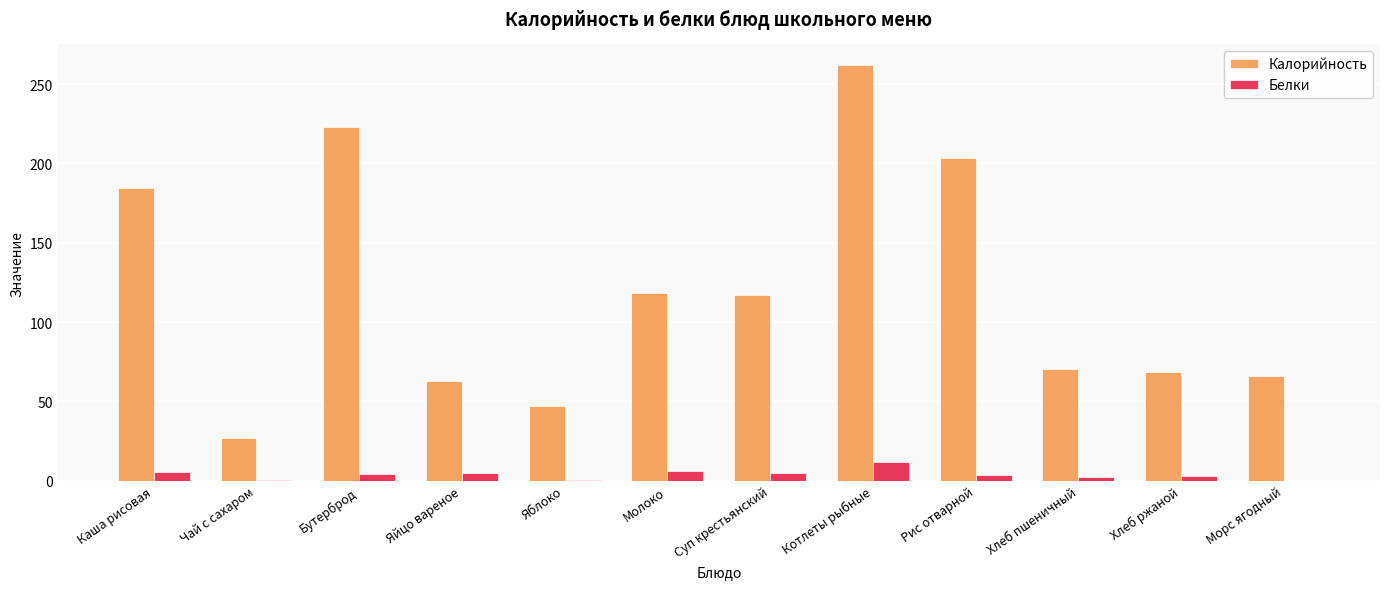

Where does the Белки series first go above 4?

Каша рисовая